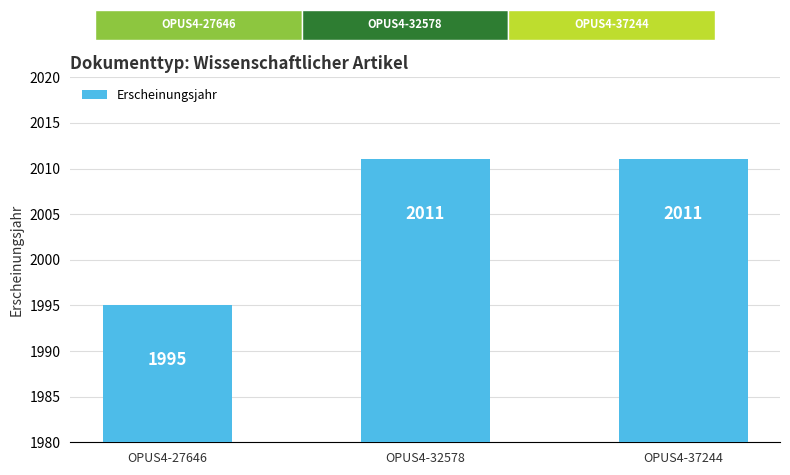

The value at OPUS4-32578 is 2011. True or false?

True